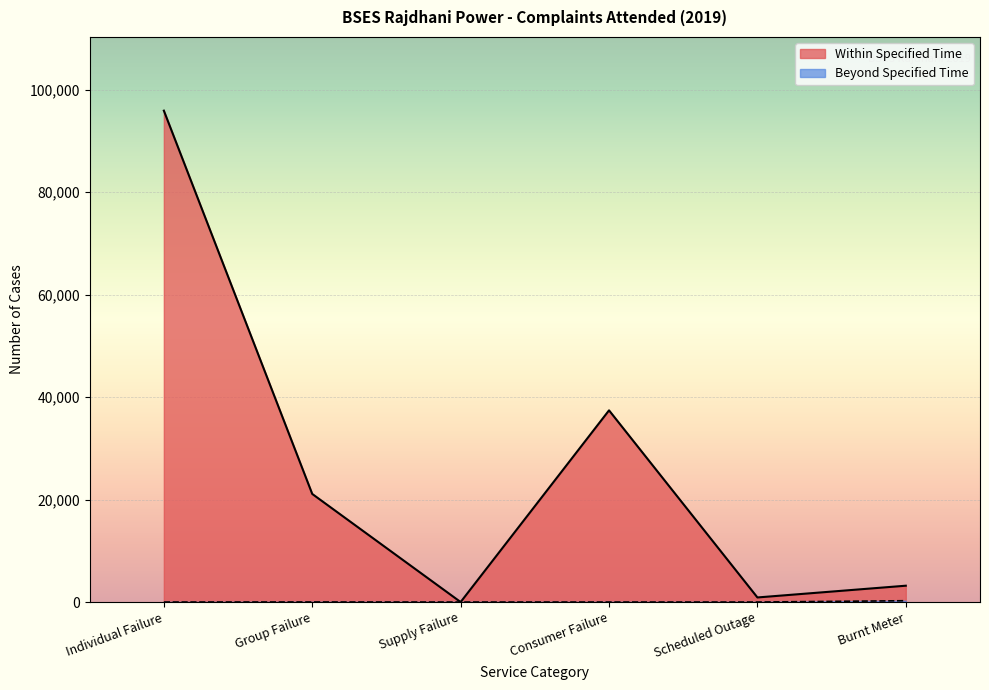

How many series are shown in this chart?

2